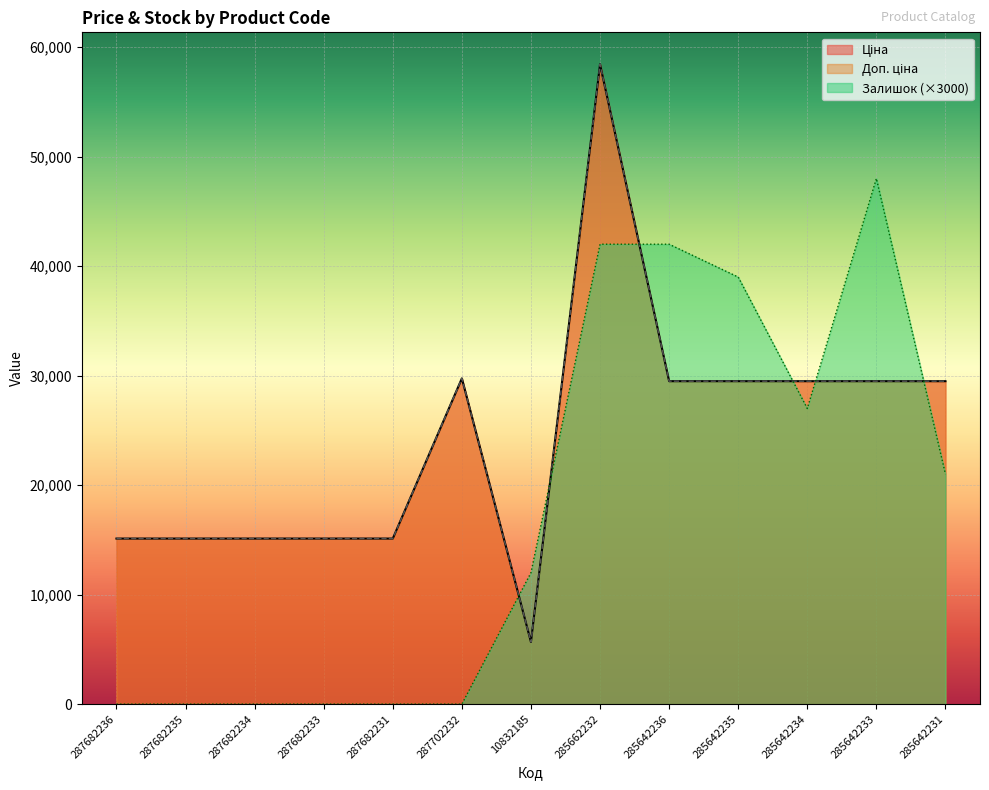

True or false: Доп. ціна has a value of 9198.4 at 285642234.

False